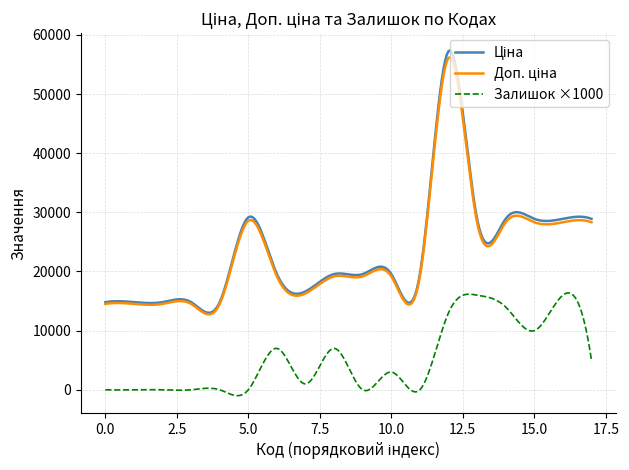

What is the highest value of the Залишок ×1000 series?

16386.9